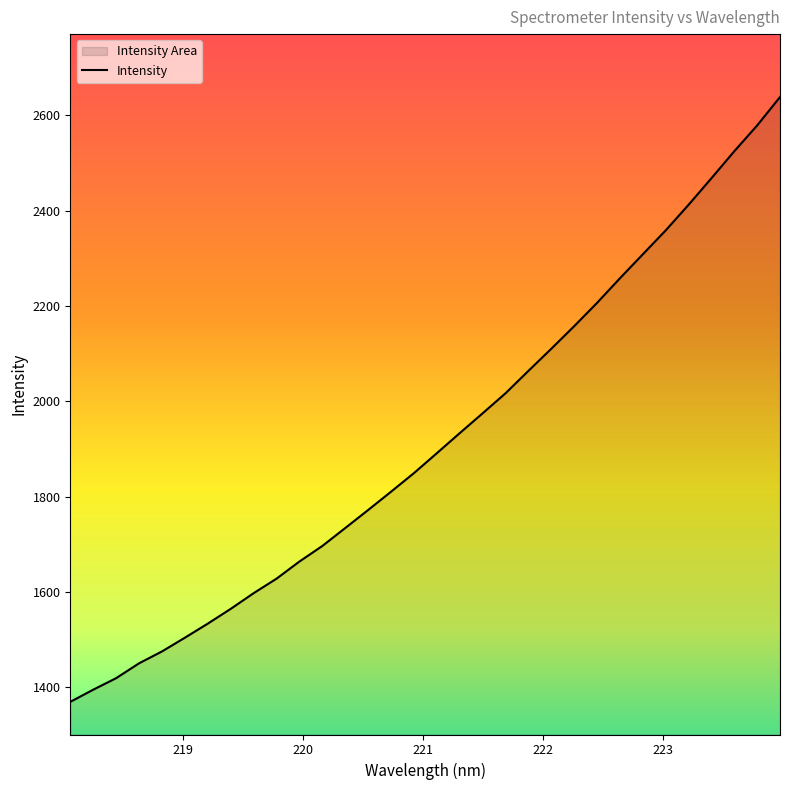

What is the greatest value displayed?

2638.4